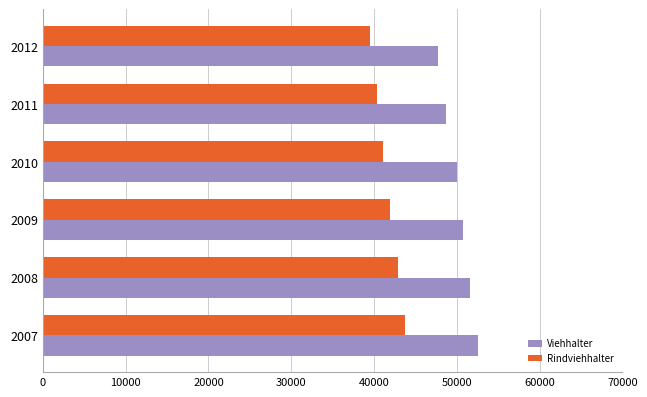

Read the Rindviehhalter value at 2010, to the nearest 100.

41100